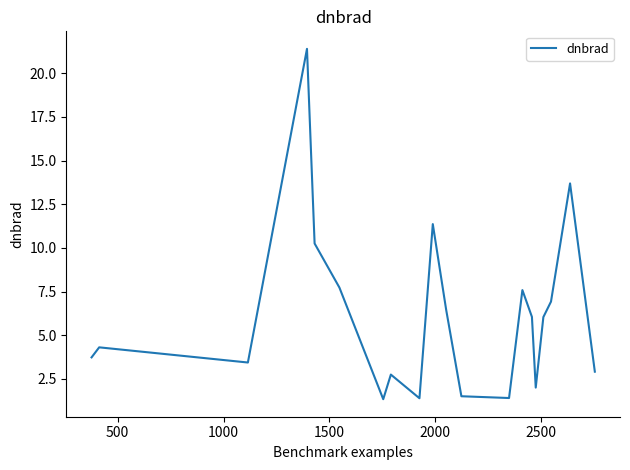

What is the sum of all values?

122.4